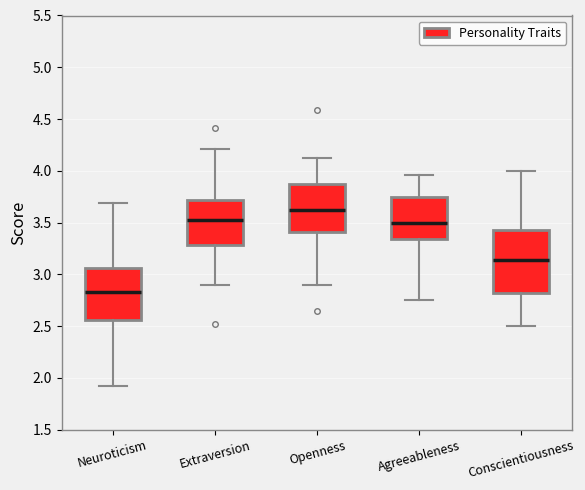

Reading left to right, transcribe this box plot: for each box, give where its median line is, the range the box spans, and where its two whiskers end, as read against the y-axis. The values are not printed on the chart, so give them approximately, as read against the axis.

Neuroticism: median 2.85, box 2.55 to 3.05, whiskers 1.90 to 3.70
Extraversion: median 3.50, box 3.30 to 3.70, whiskers 2.90 to 4.20
Openness: median 3.65, box 3.40 to 3.90, whiskers 2.90 to 4.15
Agreeableness: median 3.50, box 3.35 to 3.75, whiskers 2.75 to 3.95
Conscientiousness: median 3.15, box 2.80 to 3.45, whiskers 2.50 to 4.00